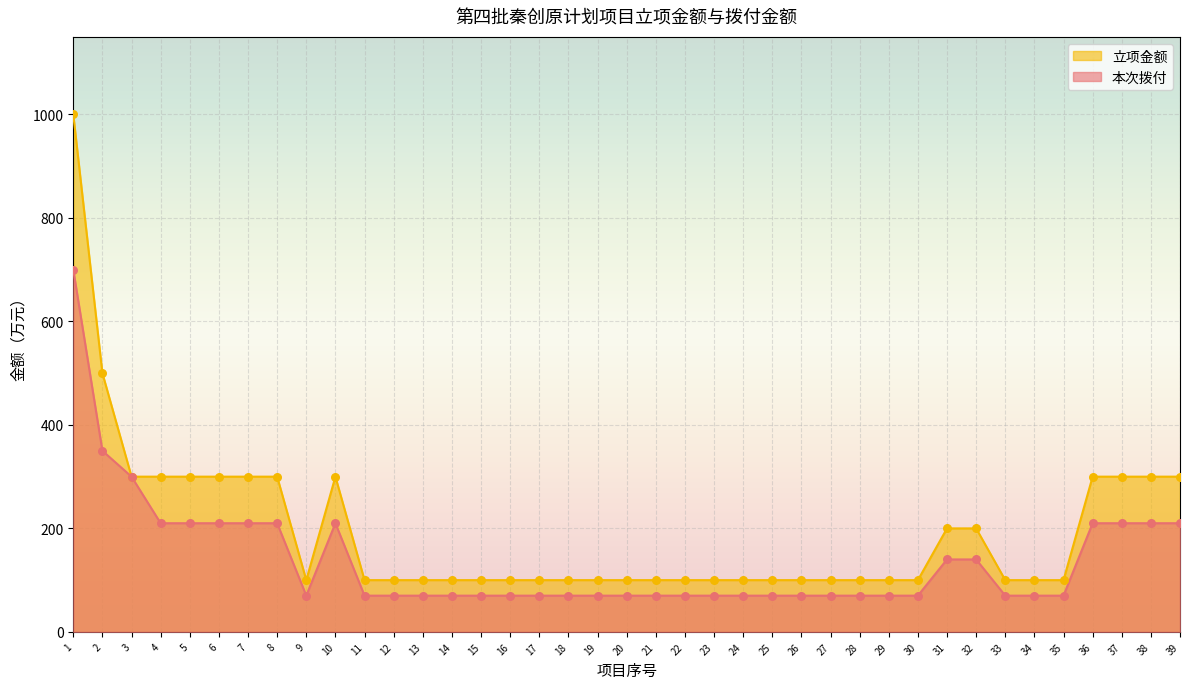

Which series reaches the minimum Y coordinate?

本次拨付